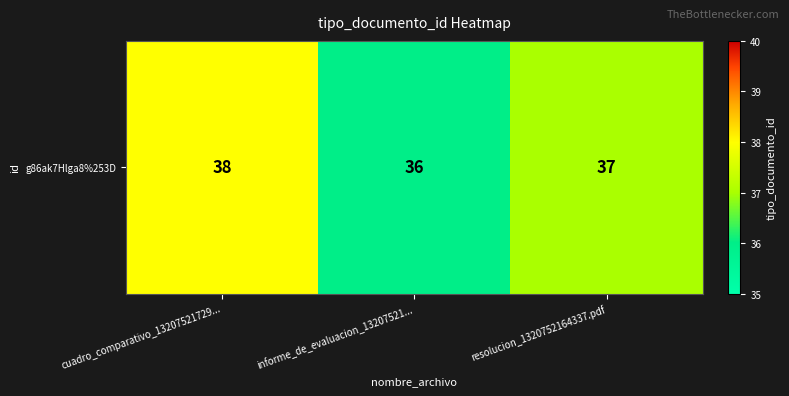

Which has a higher value, cuadro_comparativo_13207521729... or resolucion_1320752164337.pdf?

cuadro_comparativo_13207521729...